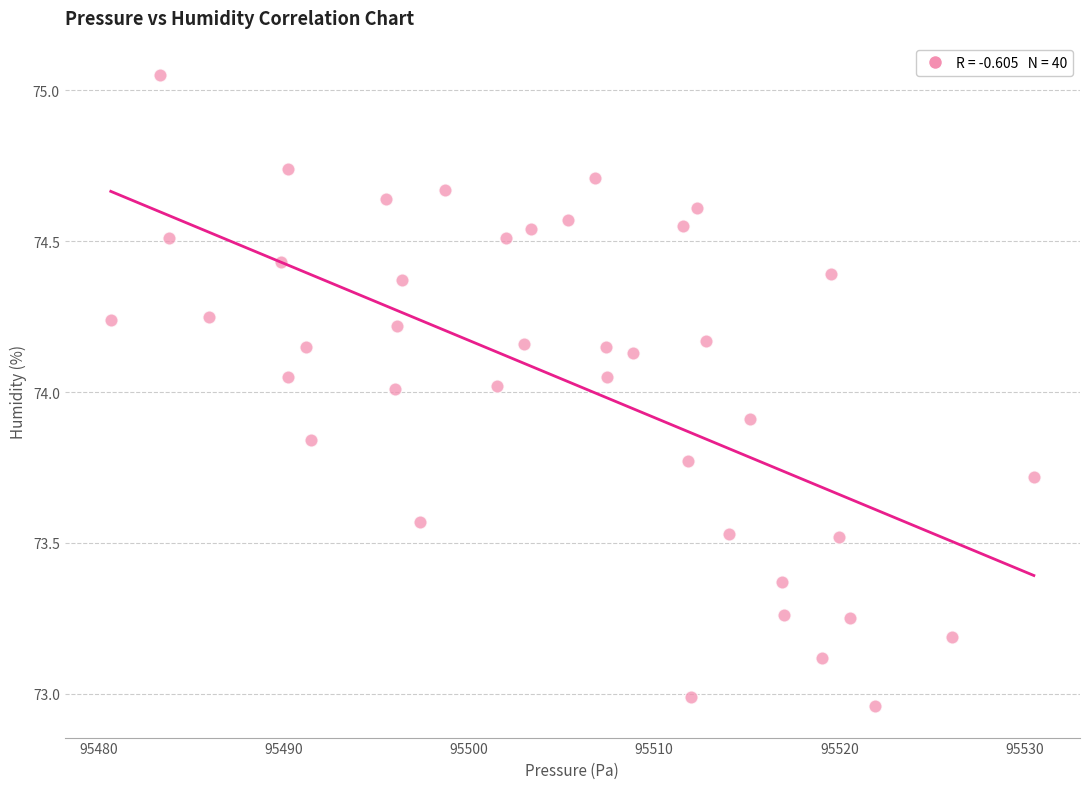

What is the range of Y values (max minus min)?

2.1